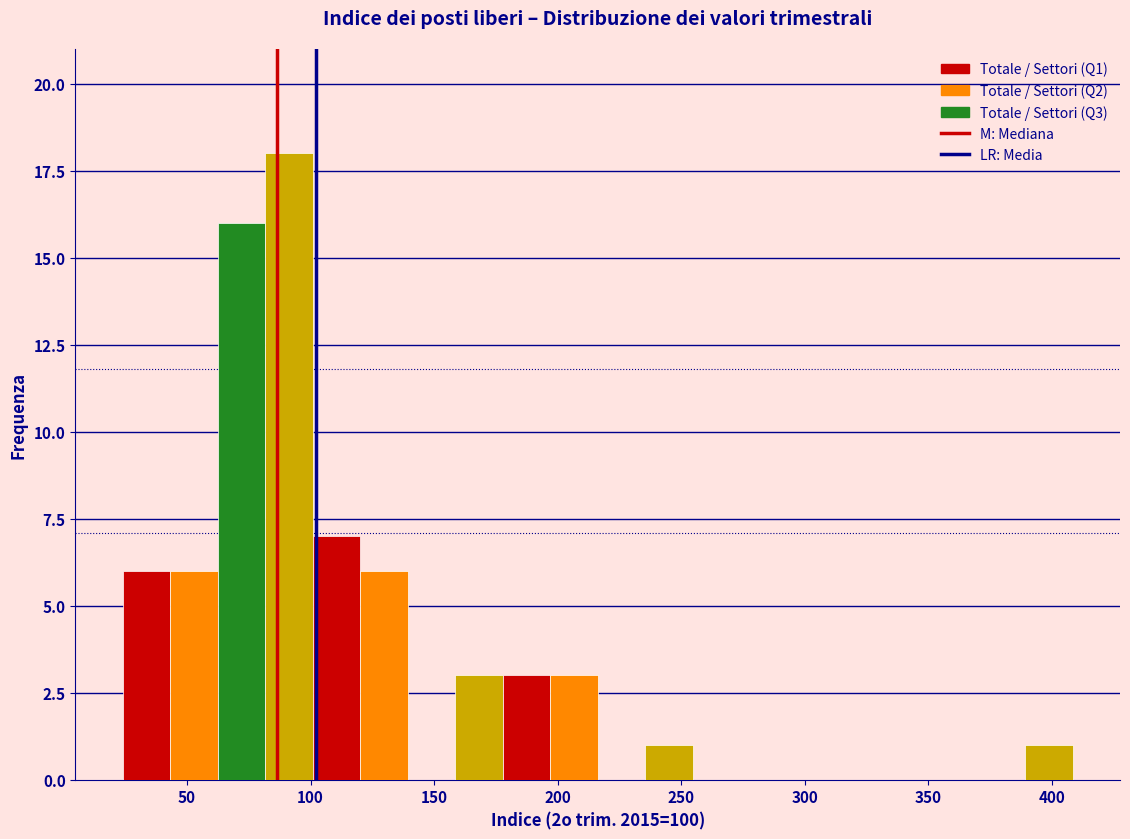

Read against the x-axis, roughly where is the centre of the tallest bar?

90